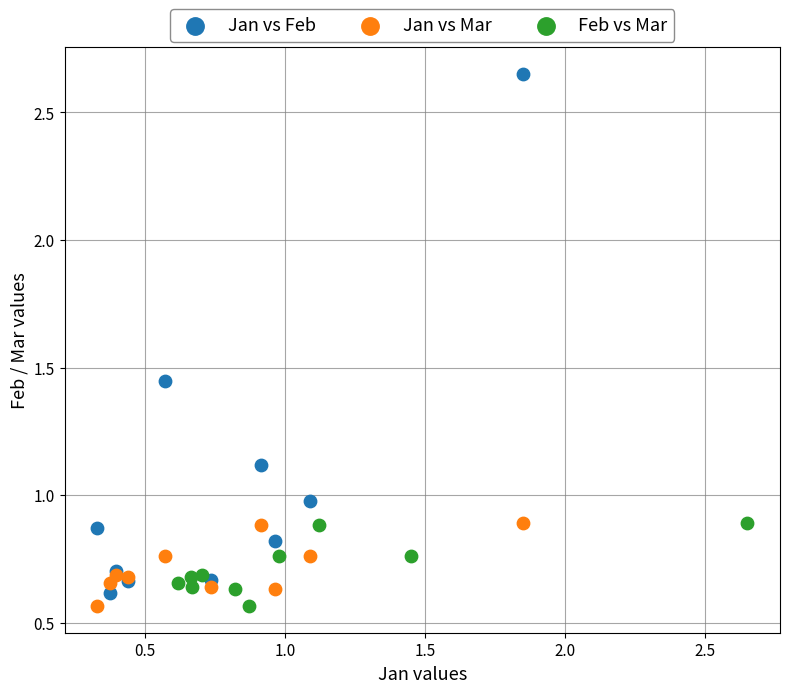

Which series has the largest Y range (max minus min)?

Jan vs Feb